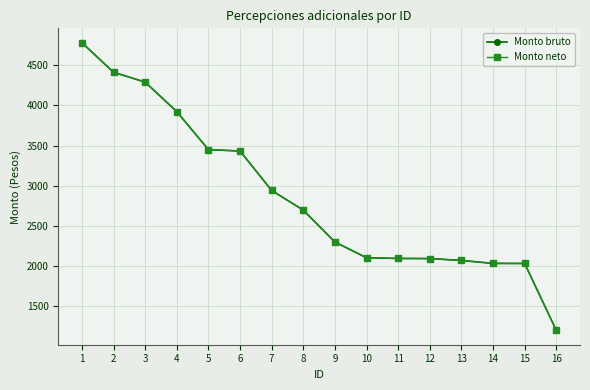

The Monto neto series shows 2094.6 at 11. True or false?

True